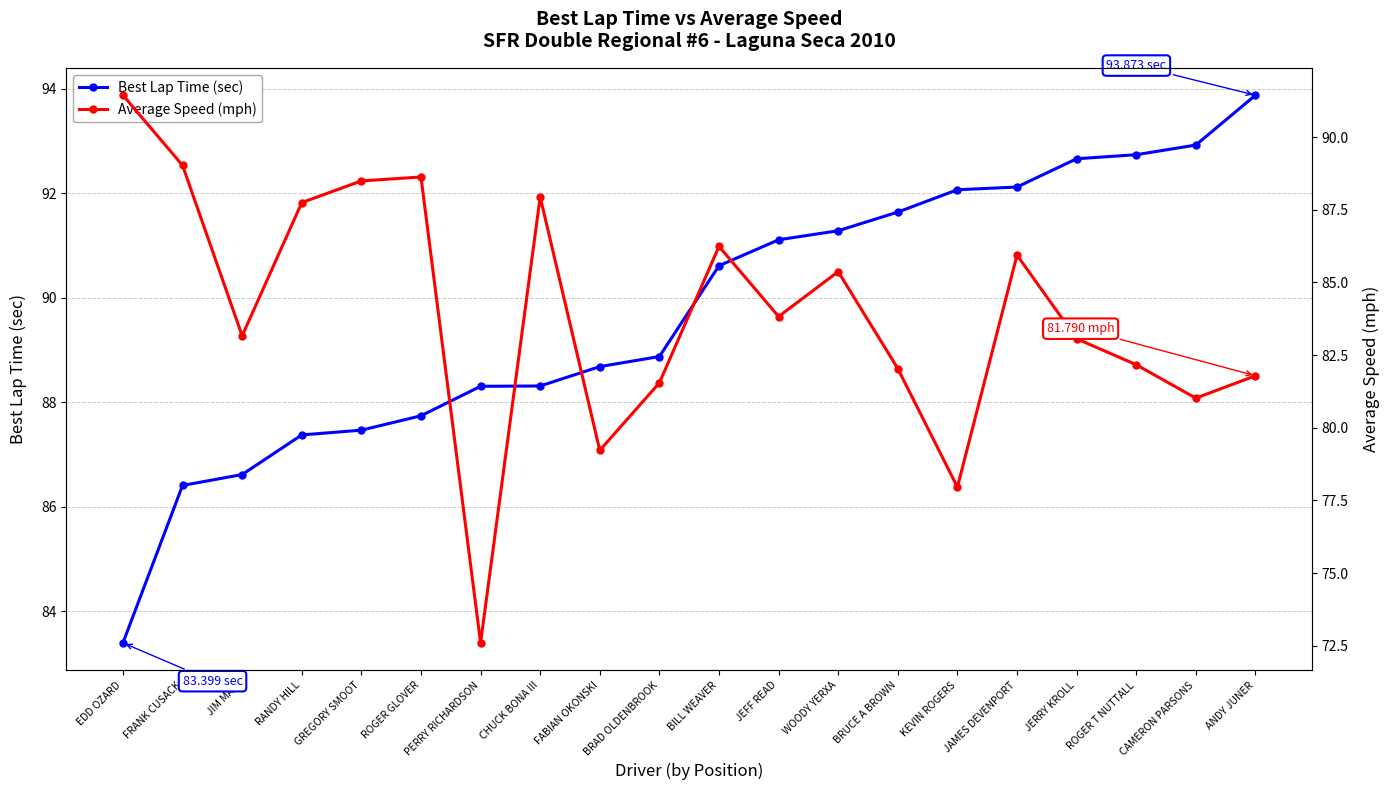

What is the approximate value of Average Speed (mph) at BILL WEAVER?

86.2